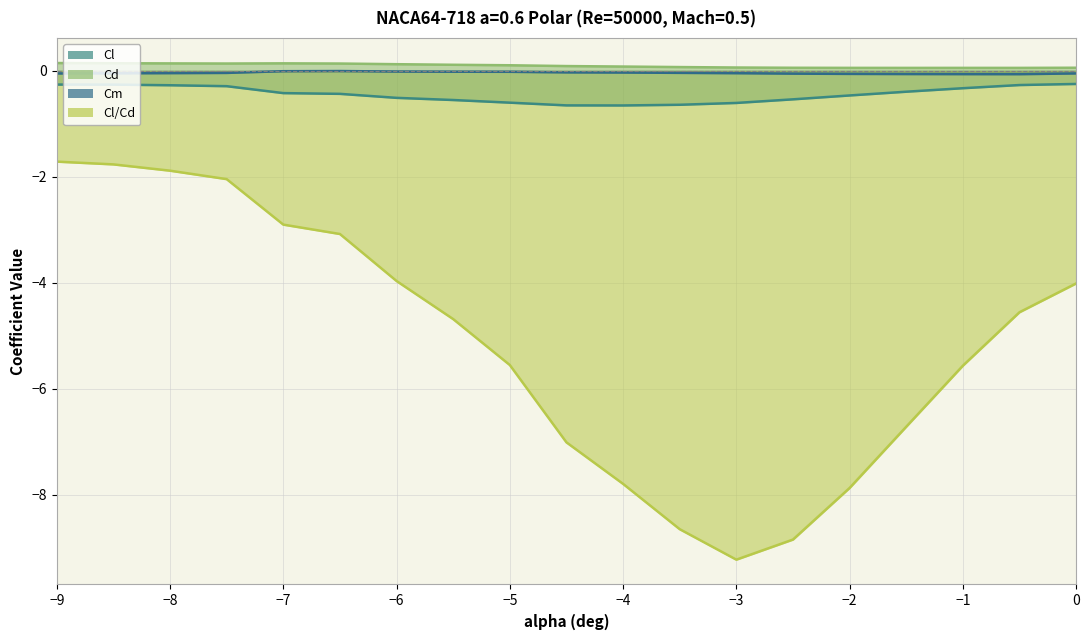

Reading left to right, transcribe all the data shown in this chart.

Cl: -0.3	-0.3	-0.3	-0.3	-0.4	-0.4	-0.5	-0.5	-0.6	-0.6	-0.7	-0.6	-0.6	-0.5	-0.5	-0.4	-0.3	-0.3	-0.2
Cd: 0.1	0.1	0.1	0.1	0.1	0.1	0.1	0.1	0.1	0.1	0.1	0.1	0.1	0.1	0.1	0.1	0.1	0.1	0.1
Cm: -0.0	-0.0	-0.0	-0.0	-0.0	-0.0	-0.0	-0.0	-0.0	-0.0	-0.0	-0.0	-0.0	-0.1	-0.1	-0.1	-0.1	-0.1	-0.0
Cl/Cd: -1.7	-1.8	-1.9	-2.0	-2.9	-3.1	-4.0	-4.7	-5.5	-7.0	-7.8	-8.6	-9.2	-8.8	-7.9	-6.7	-5.6	-4.6	-4.0